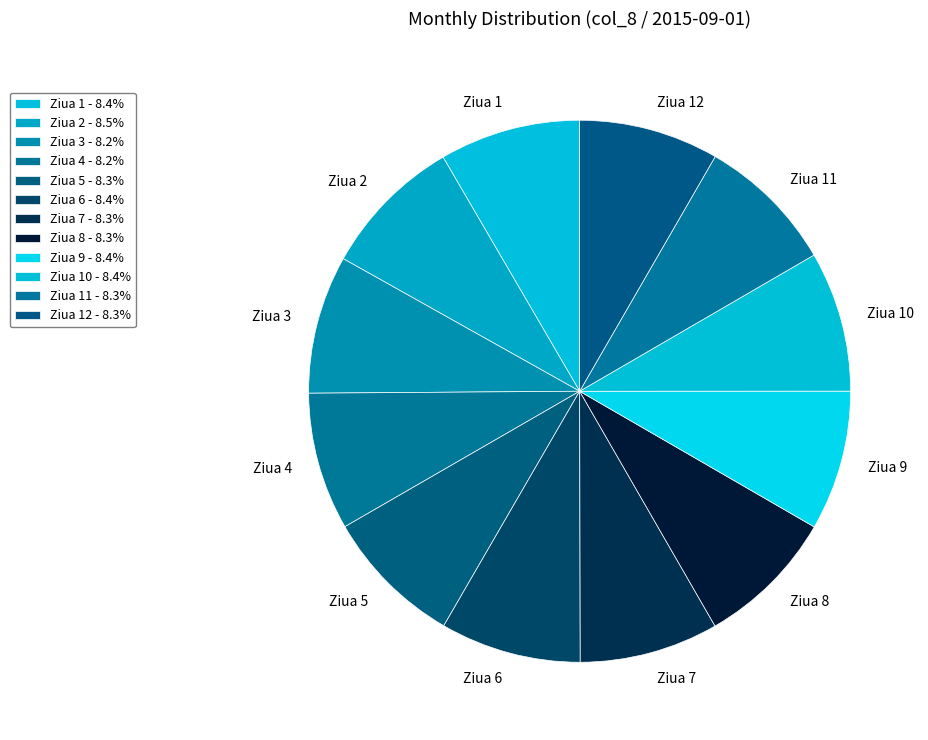

Is there a majority slice in this chart?

No